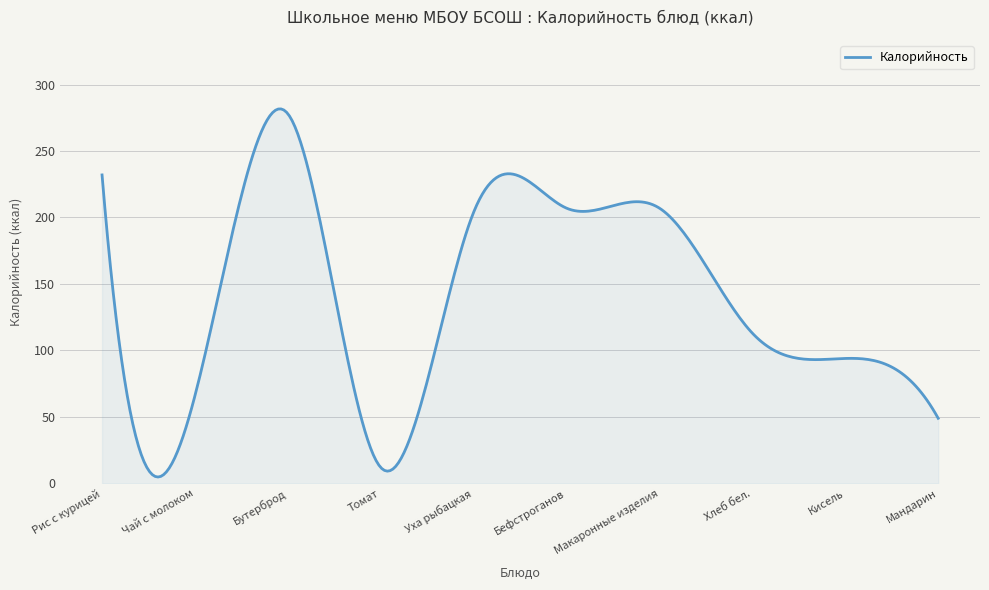

What is the maximum value shown in the chart?

281.6